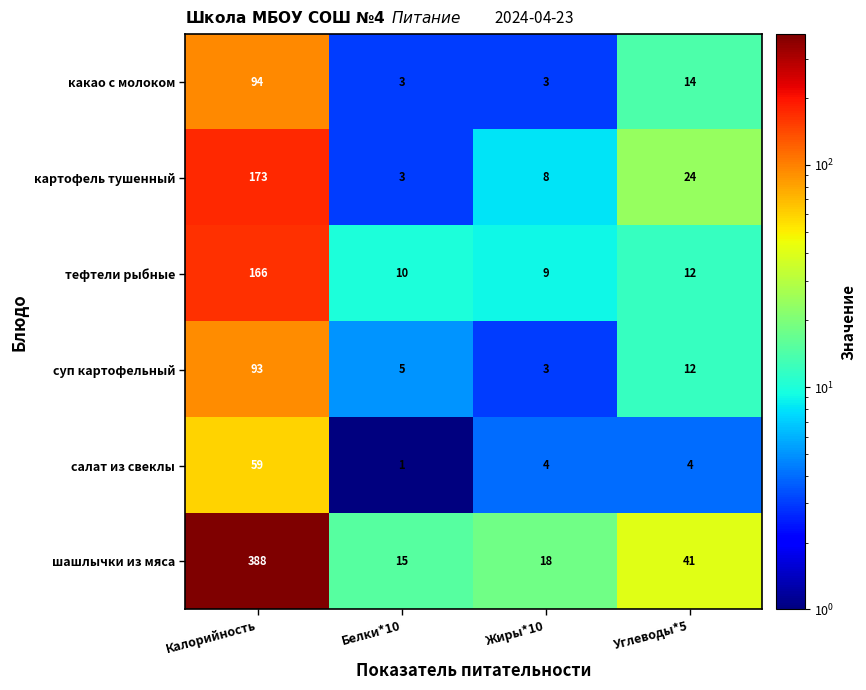

The суп картофельный series shows 5 at Углеводы*5. True or false?

False